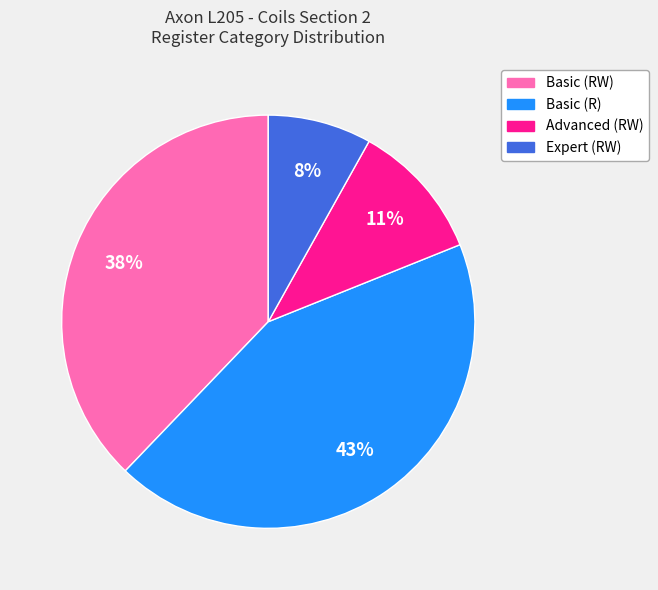

To the nearest percent, what is the difference between the largest and smallest slice percentages?

35%